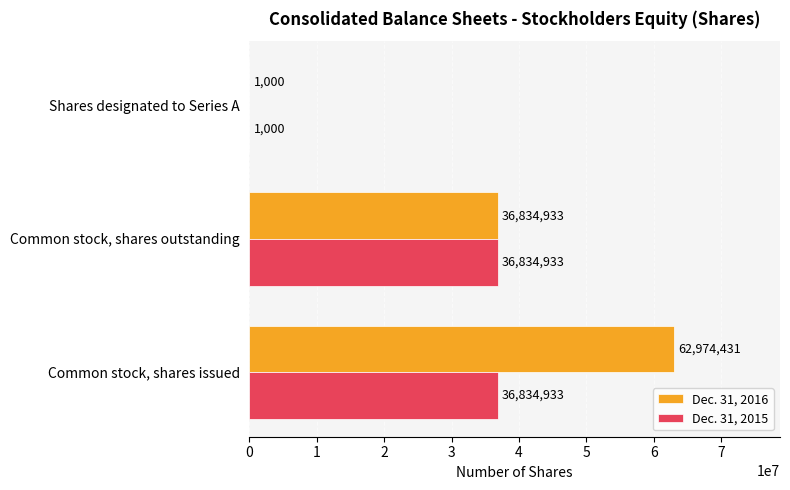

What is the sum of all Dec. 31, 2015 values?

73670866